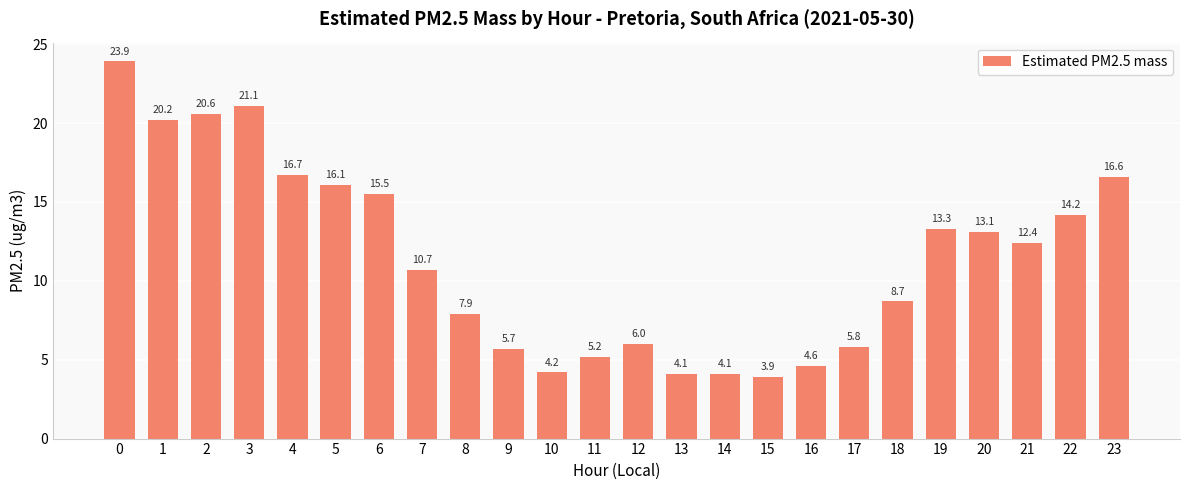

What is the sum of the values at 1 and 0?

44.1